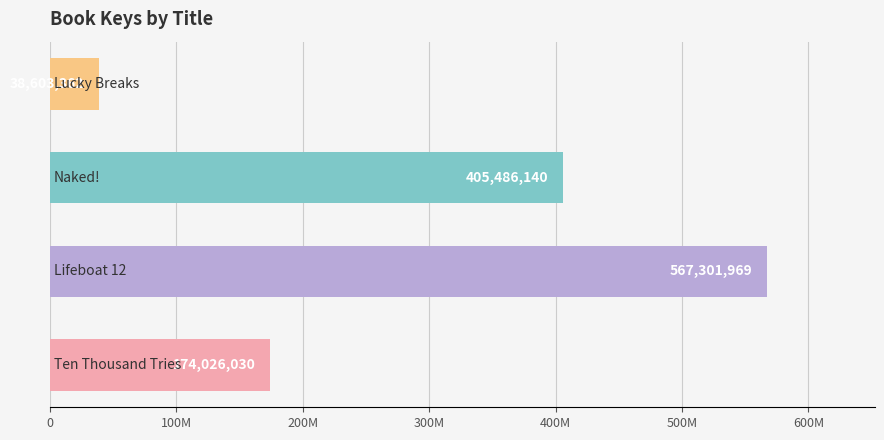

Does the chart contain any negative values?

No